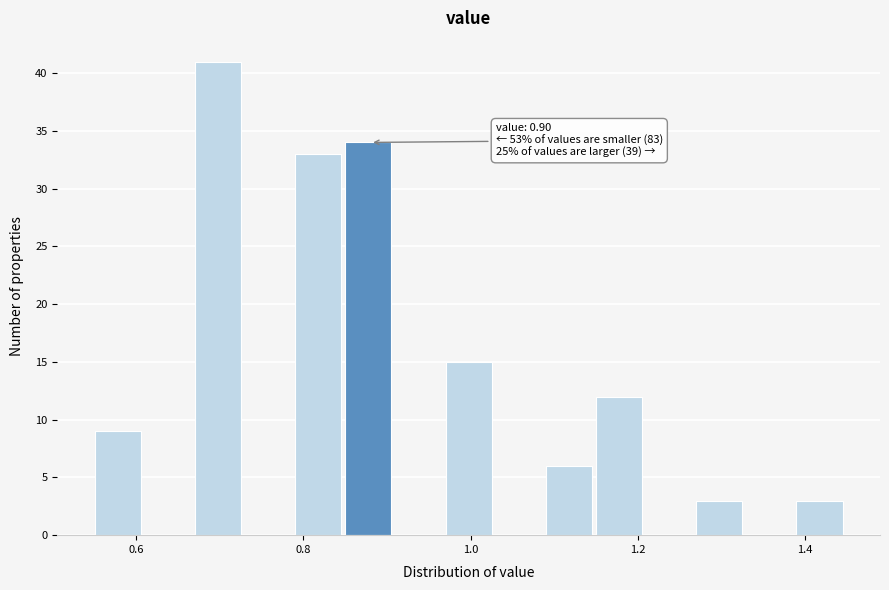

Around what value on the x-axis is the tallest bar? Give the approximate position of its centre, as read against the axis.

0.70